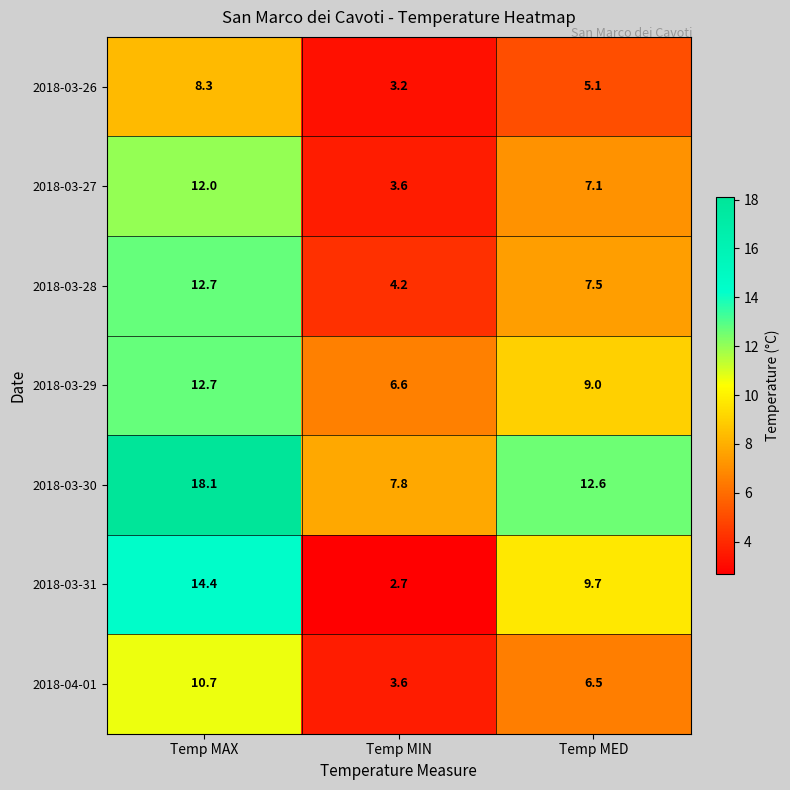

What is the sum of all 2018-03-28 values?

24.4